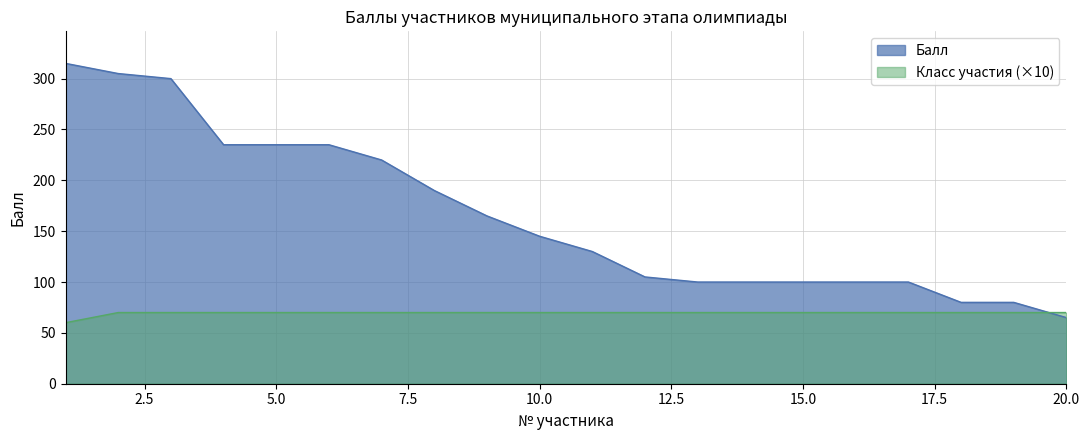

The Балл series shows 165 at 2. True or false?

False